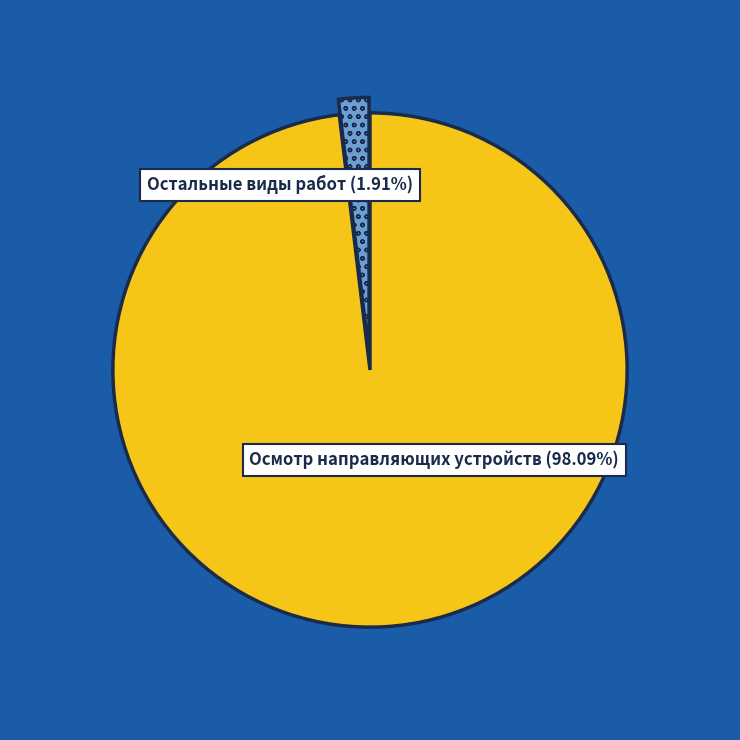

Is Осмотр направляющих устройств the majority of the pie?

Yes